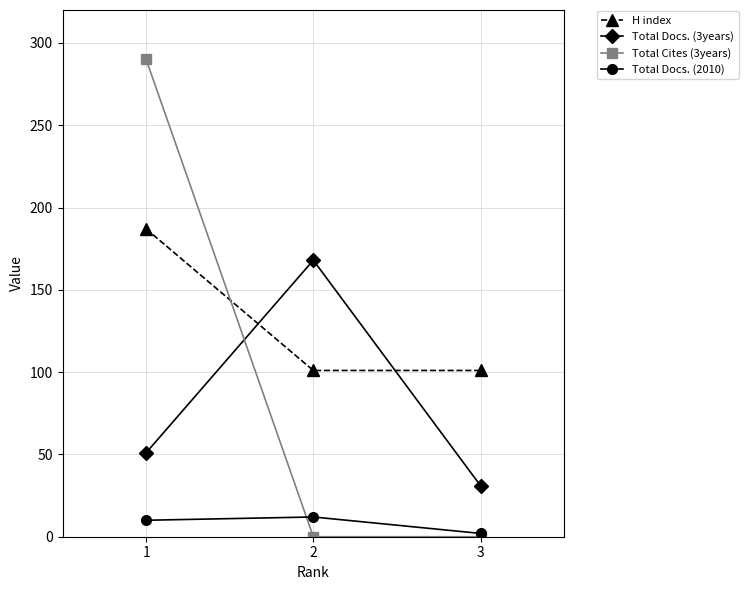

Reading right to left, list all the values displayed in this chart.

H index: 3=101	2=101	1=187
Total Docs. (3years): 3=31	2=168	1=51
Total Cites (3years): 3=0	2=0	1=290
Total Docs. (2010): 3=2	2=12	1=10